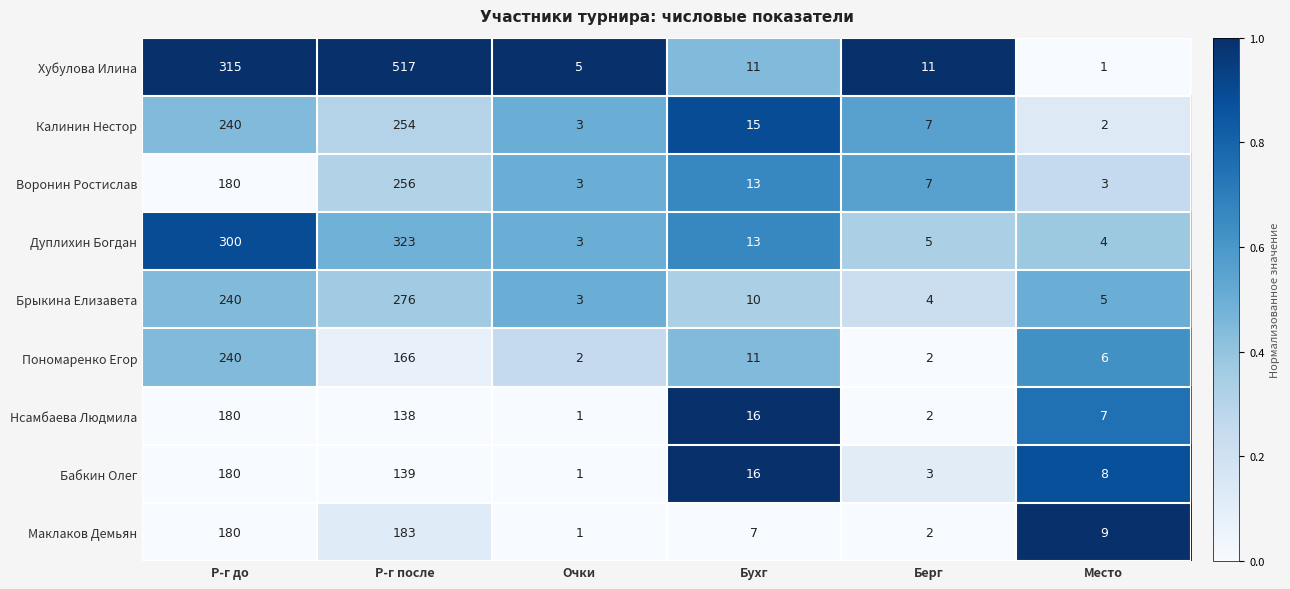

True or false: Бабкин Олег has a value of 8 at Место.

True